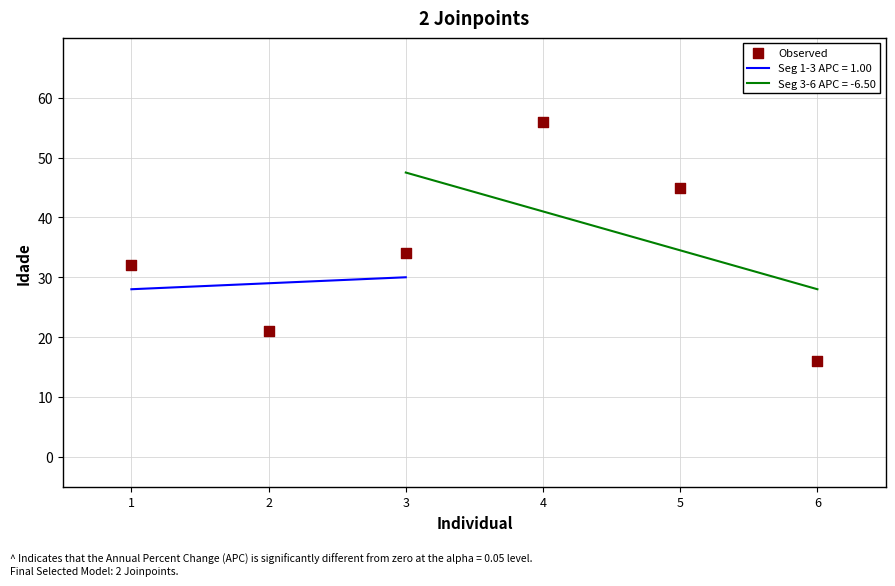

What is the ratio of the value at 6 to the value at 3?

0.5